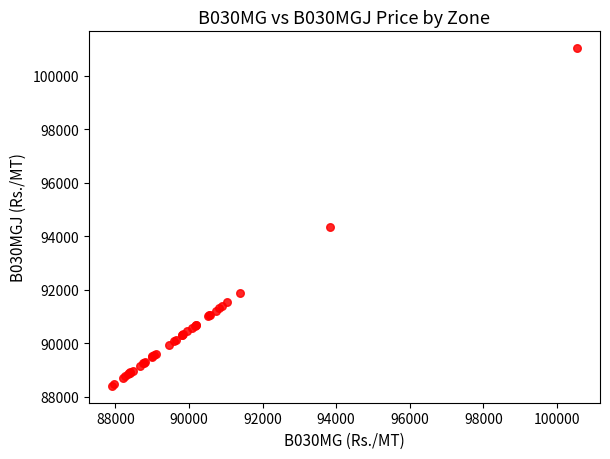

What Y value in the scatter plot is closest to 94714?

94334